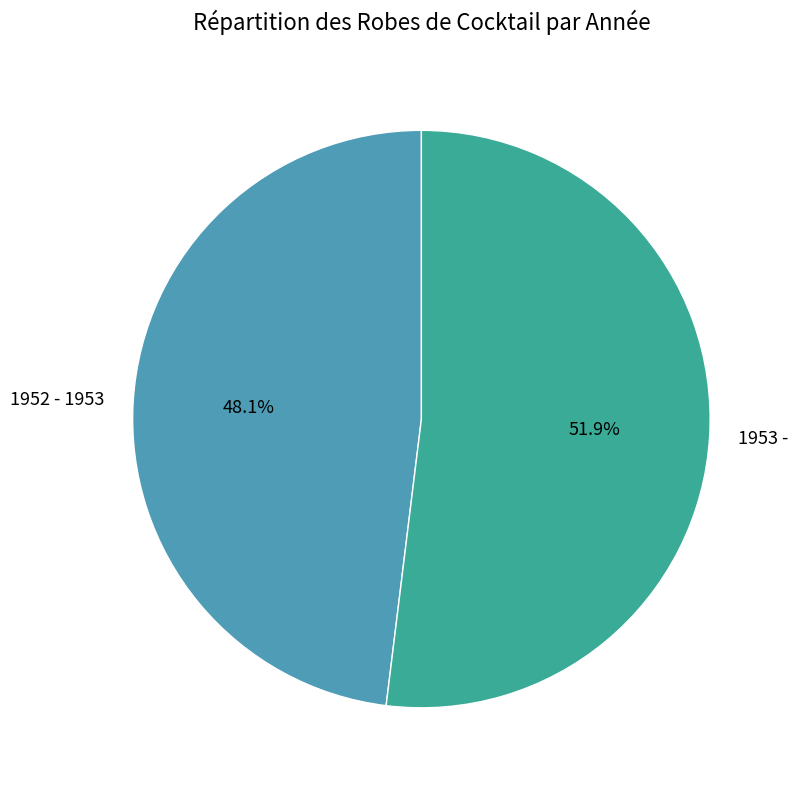

Does 1952 - 1953 represent more than half of the total?

No